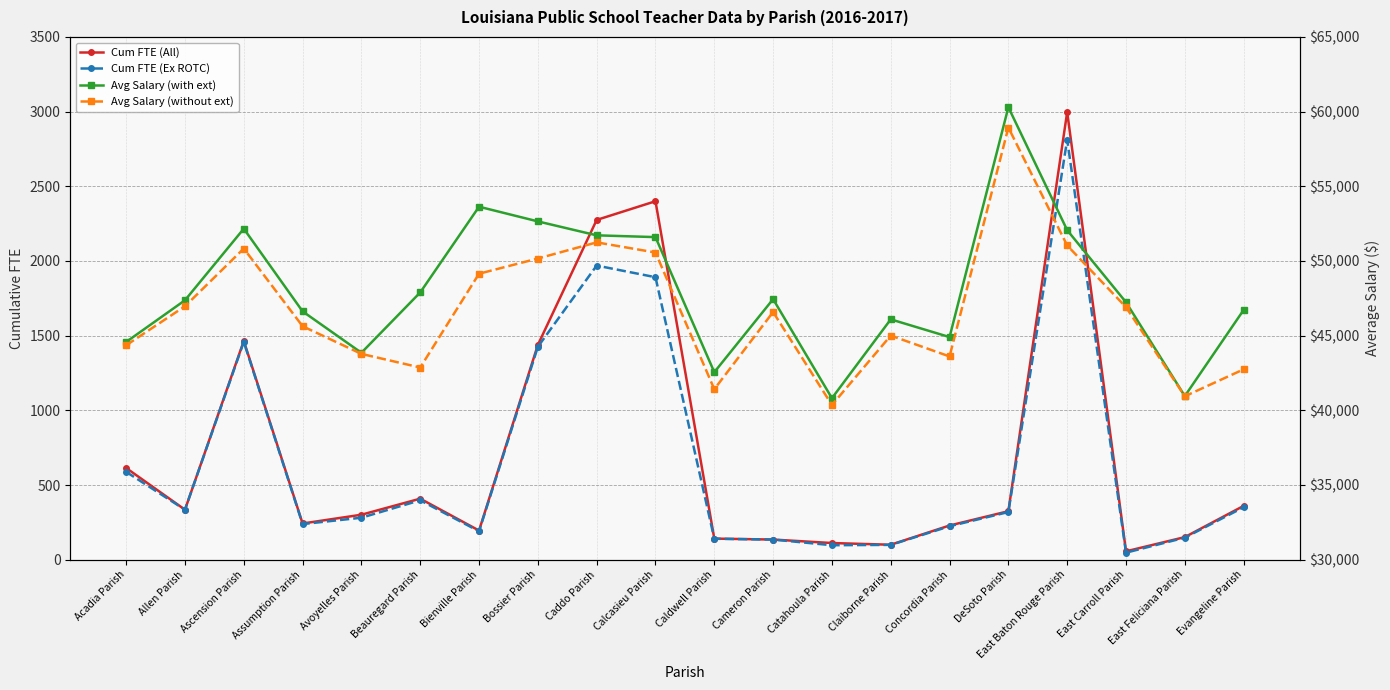

True or false: Cum FTE (All) and Cum FTE (Ex ROTC) intersect in this chart.

False